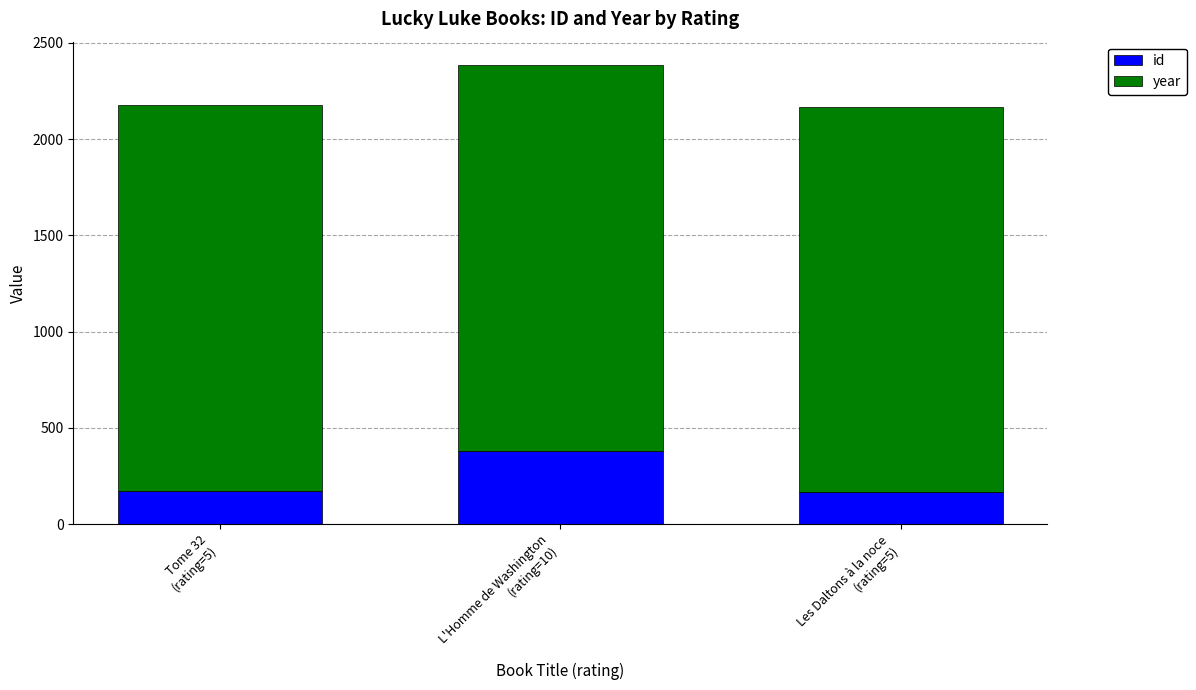

What is the sum of all id values?

715